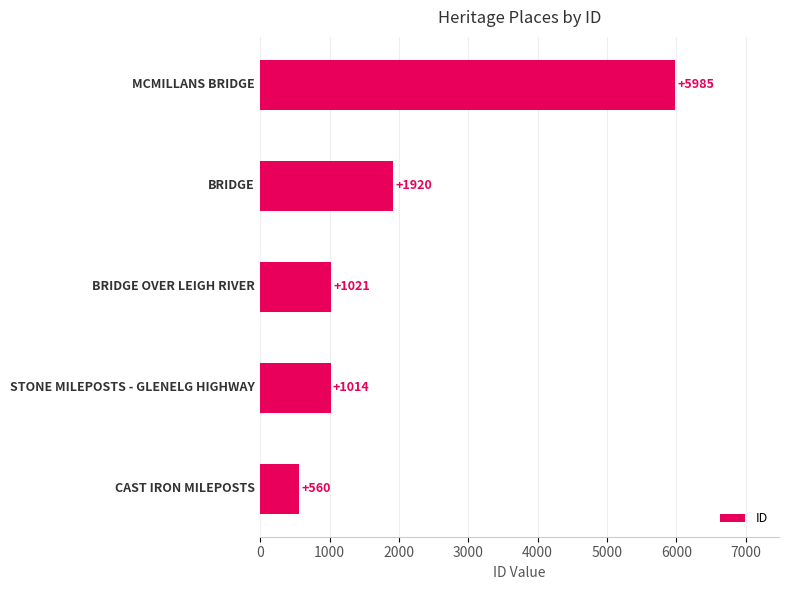

What is the maximum value shown in the chart?

5985